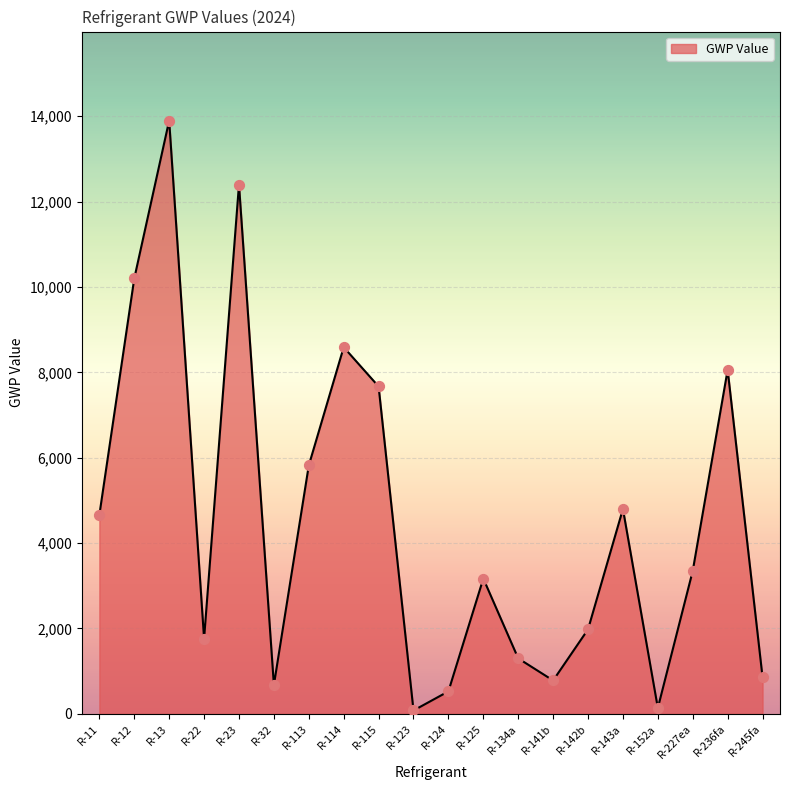

Which has a higher value, R-236fa or R-114?

R-114